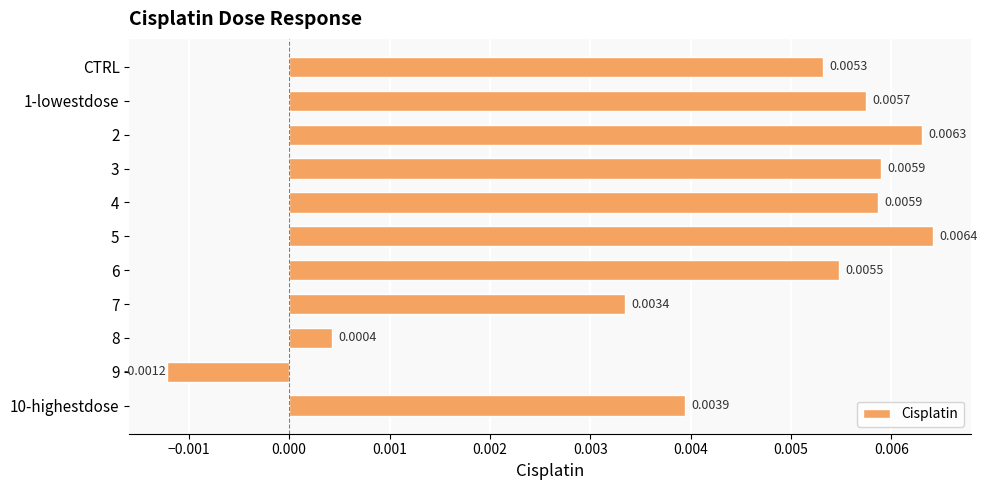

Which category has the lowest value across all series?

9